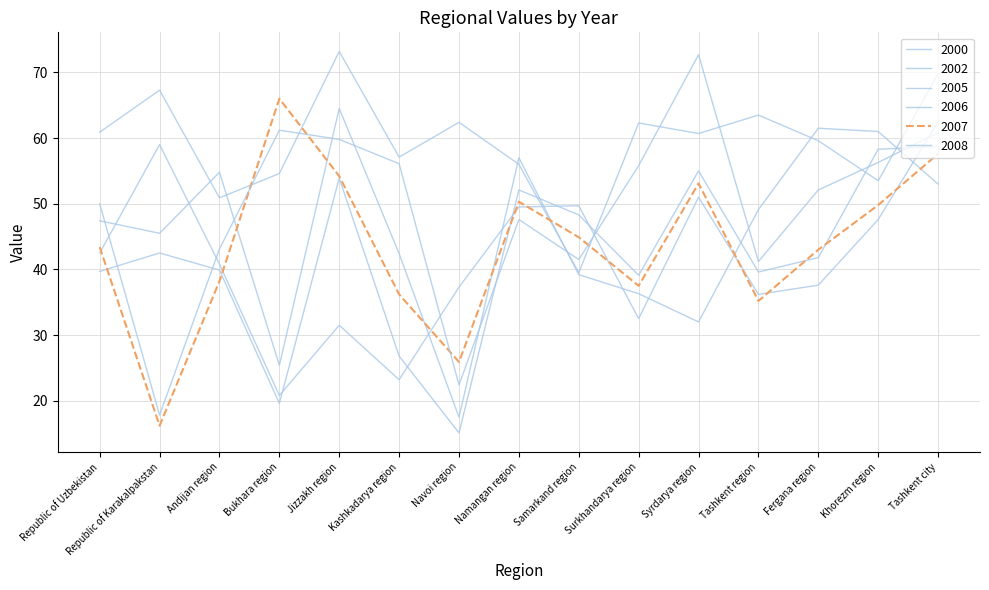

The 2008 series shows 47.6 at Namangan region. True or false?

True